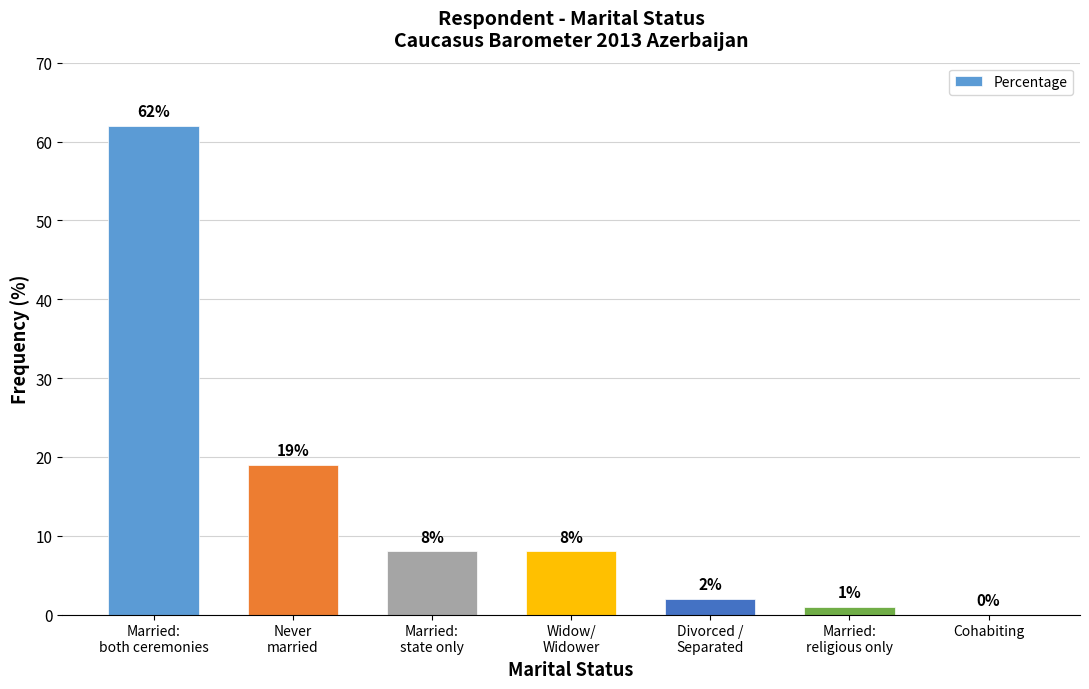

How many series are shown in this chart?

1